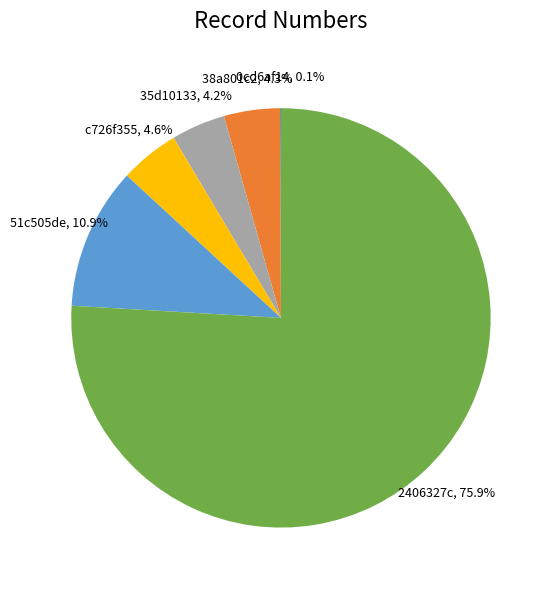

Approximately how many times larger is the value at c726f355 compared to 38a801c2?

1.1